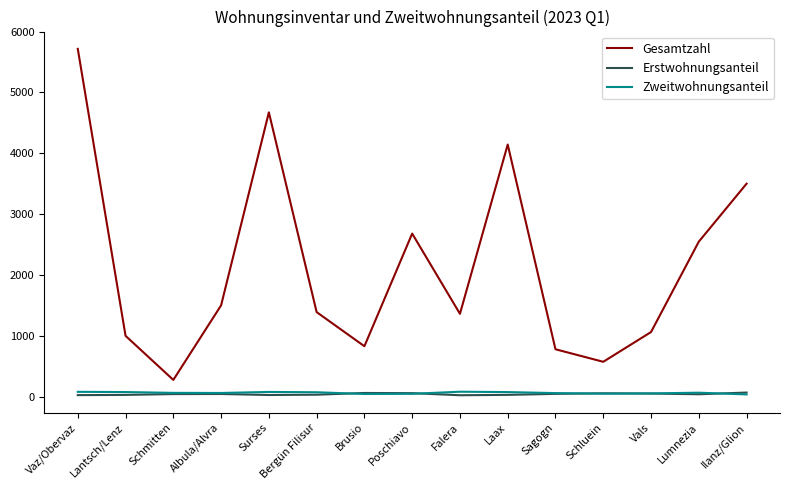

Which series has the largest total across all categories?

Gesamtzahl